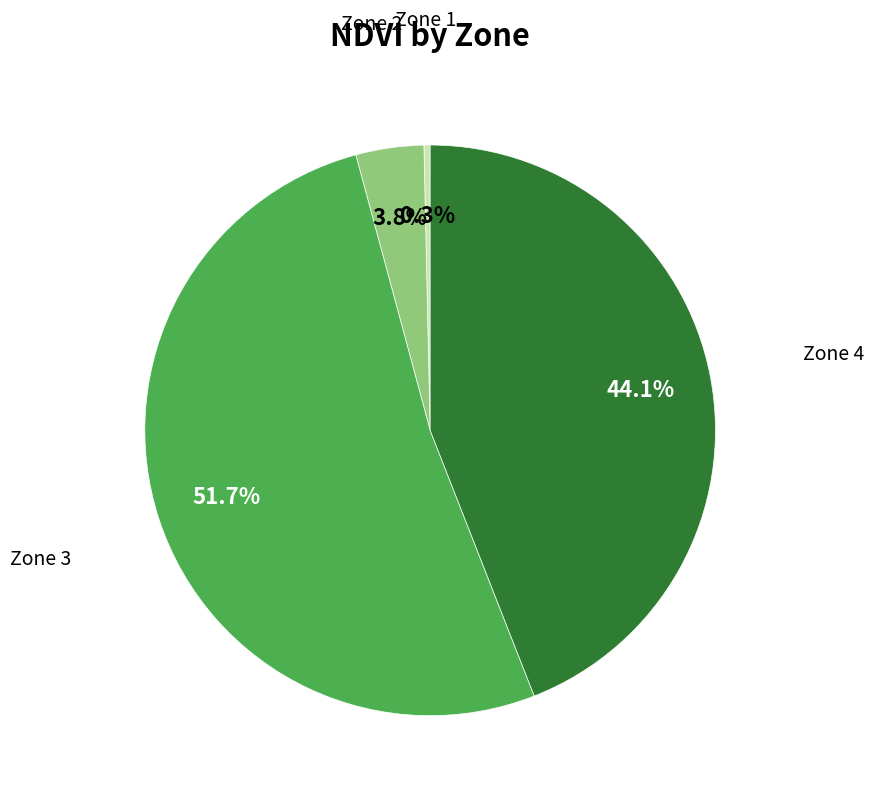

Is there any slice that represents more than half of the pie?

Yes